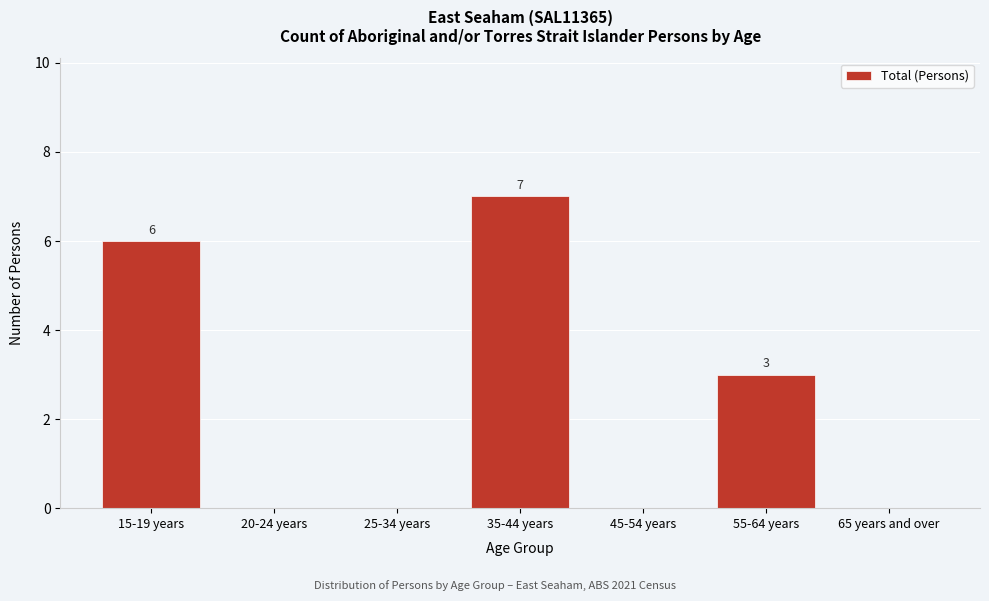

Reading left to right, transcribe all the data shown in this chart.

15-19 years=6	20-24 years=0	25-34 years=0	35-44 years=7	45-54 years=0	55-64 years=3	65 years and over=0